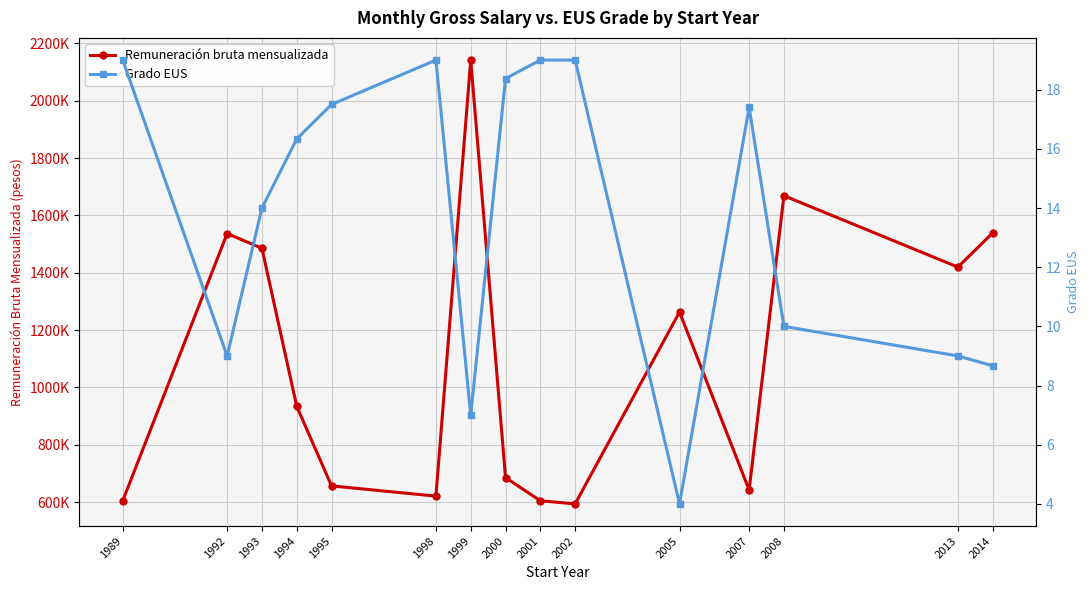

Rank the series at 2008 from lowest to highest value.

Grado EUS, Remuneración bruta mensualizada